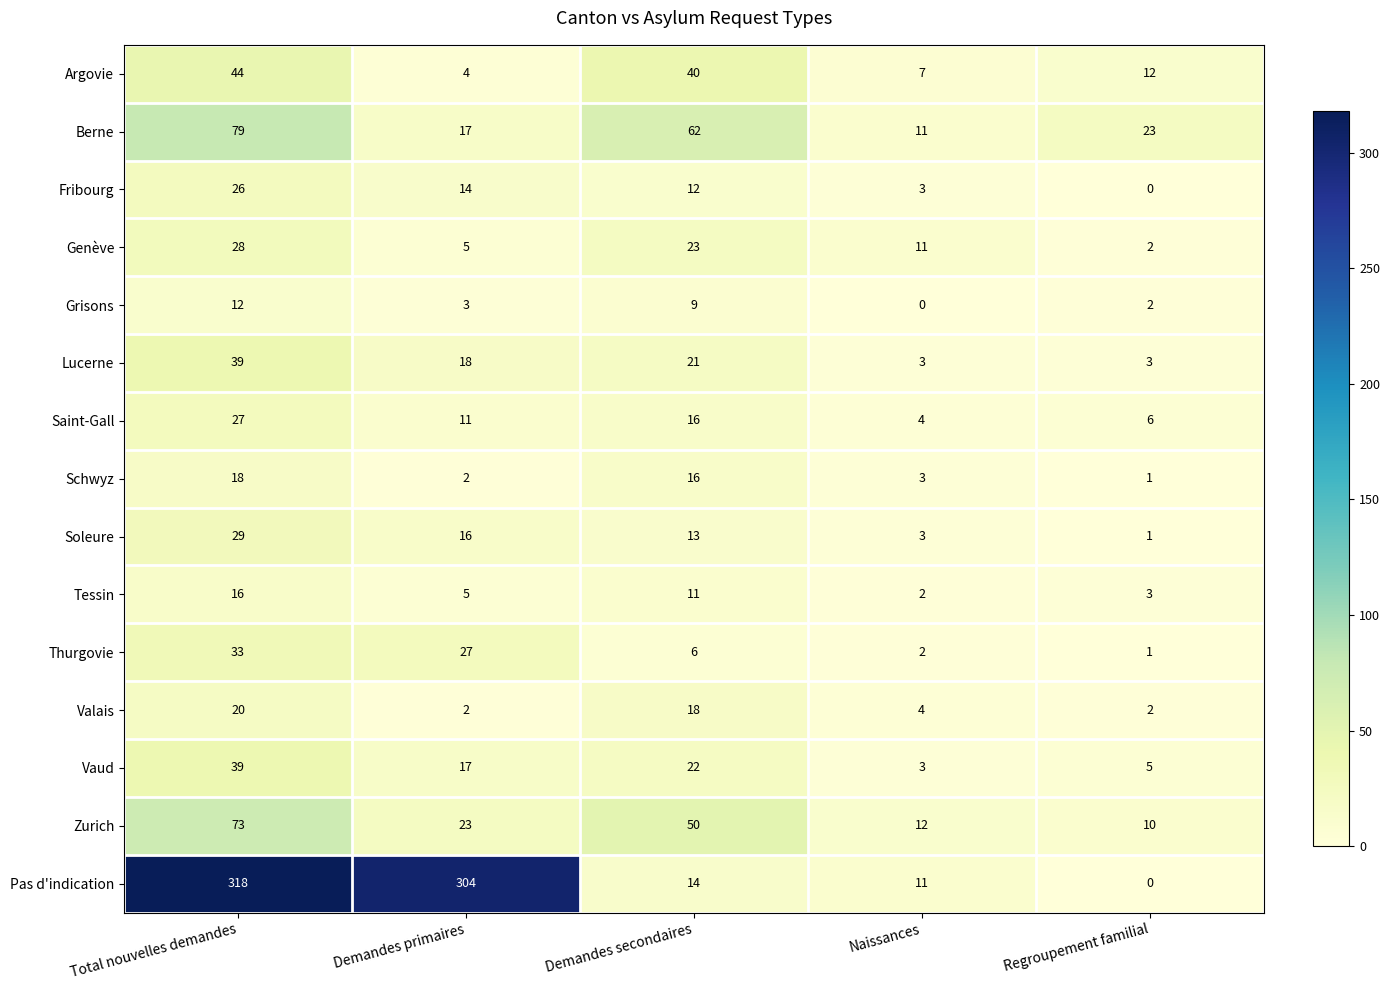

At how many categories does at least one series exceed 63?

2